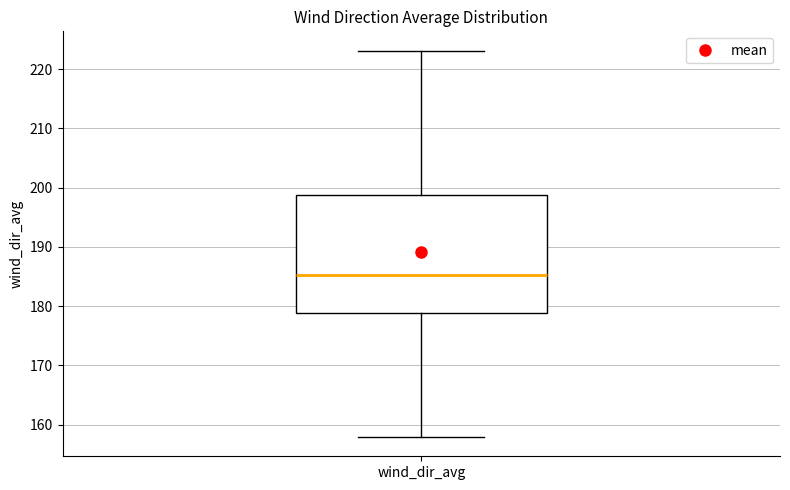

Transcribe this box plot: give where the median line is, the range the box spans, and where the two whiskers end, as read against the y-axis. The values are not printed on the chart, so give them approximately, as read against the axis.

median 185, box 179 to 199, whiskers 158 to 223